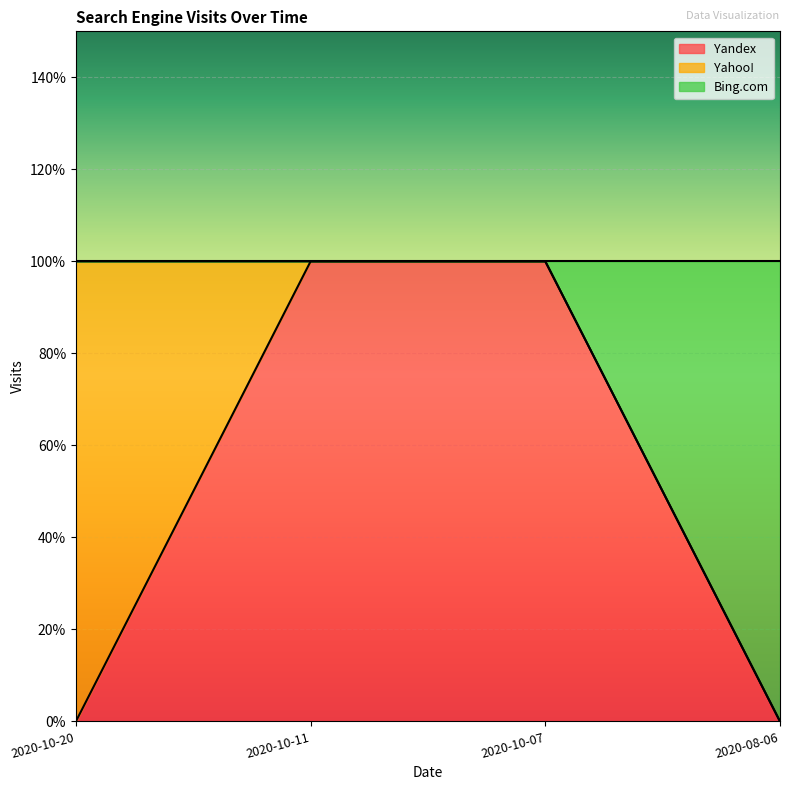

Is the value of Yandex at 2020-08-06 greater than the value of Bing.com at 2020-10-11?

No